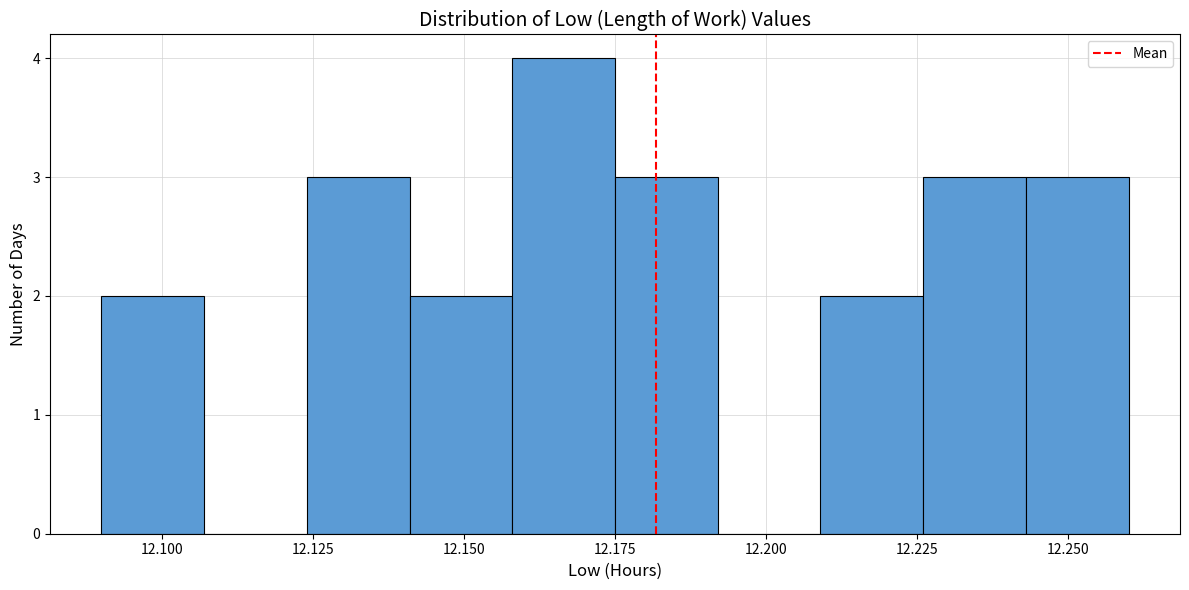

Around what value on the x-axis is the tallest bar? Give the approximate position of its centre, as read against the axis.

12.165